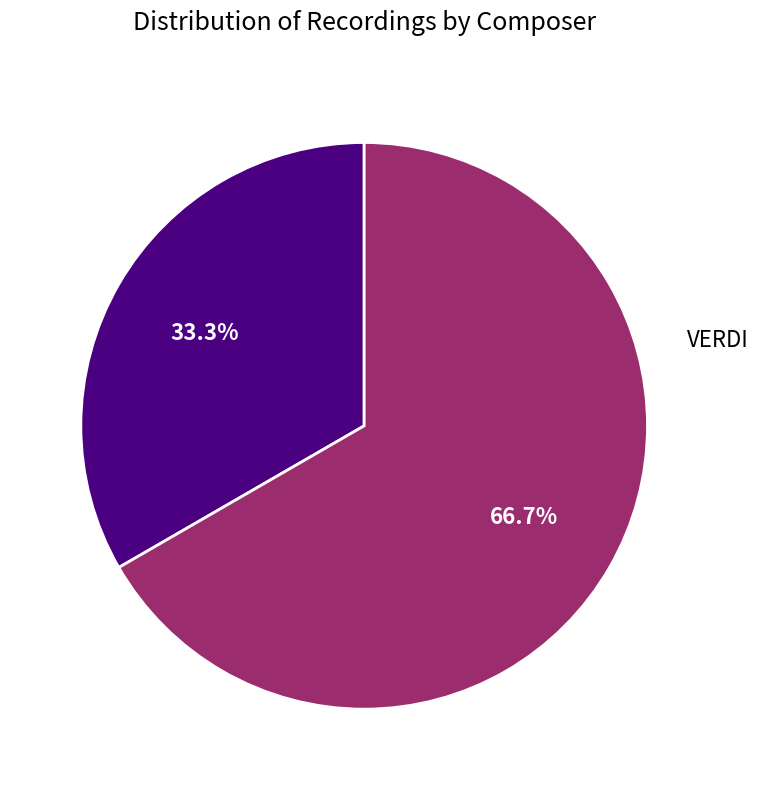

What portion of the pie excludes VERDI?

33.3%